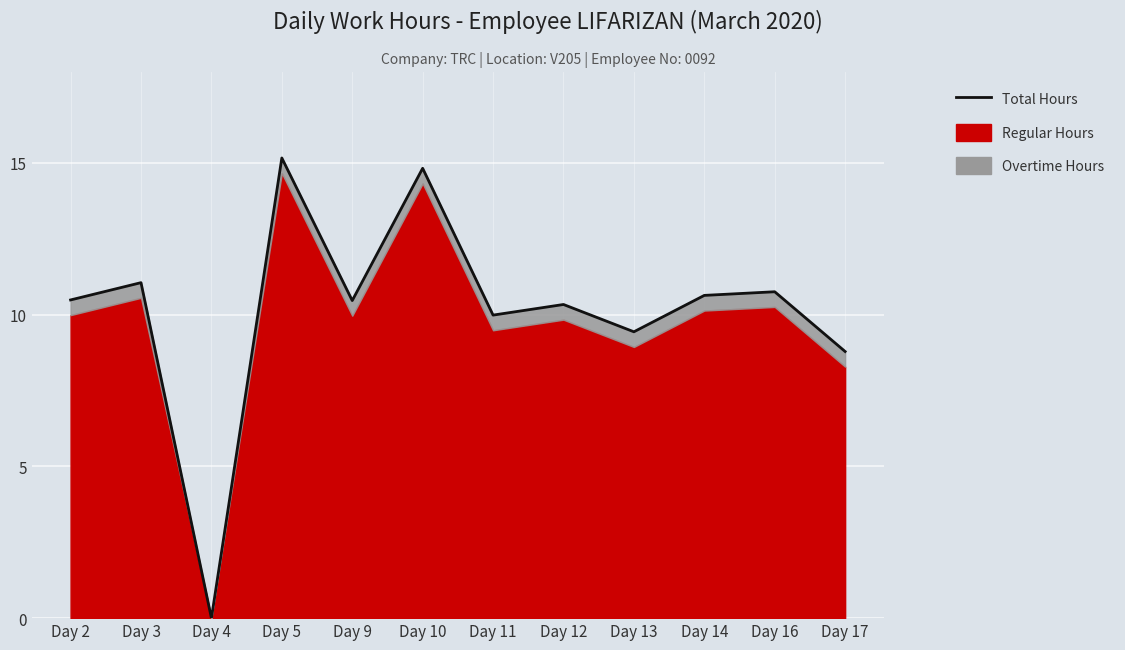

What is the difference between the values at Day 17 and Day 16?

2.0